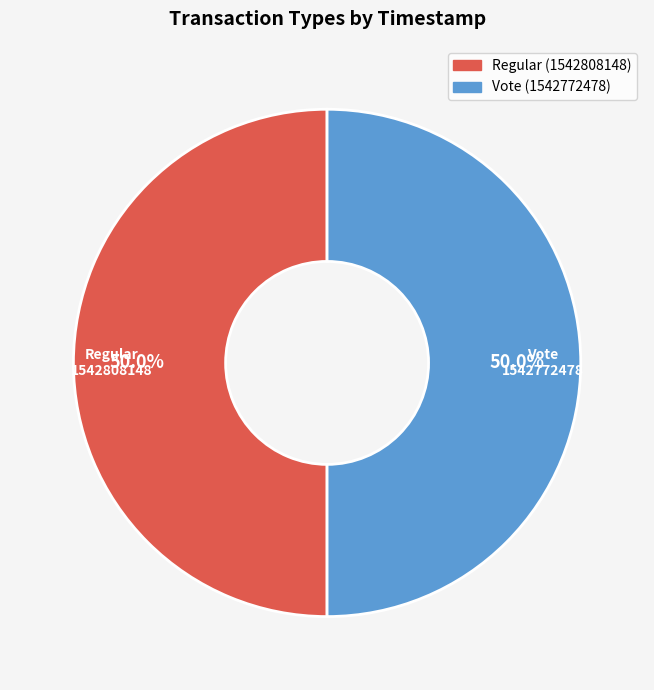

The Vote slice represents 50% of the pie. True or false?

True